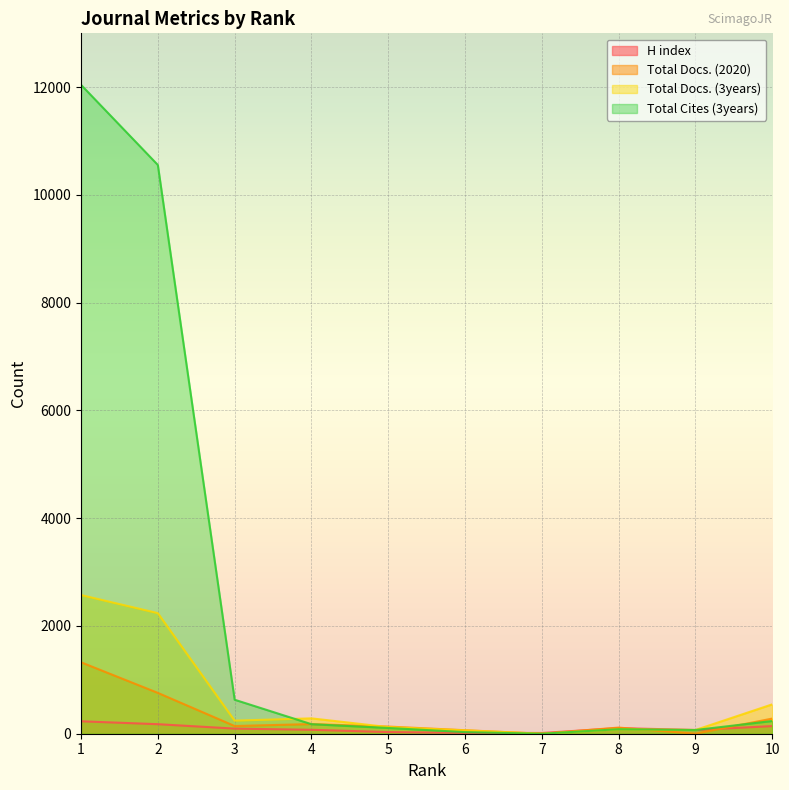

Between 10 and 6, which is larger?

10